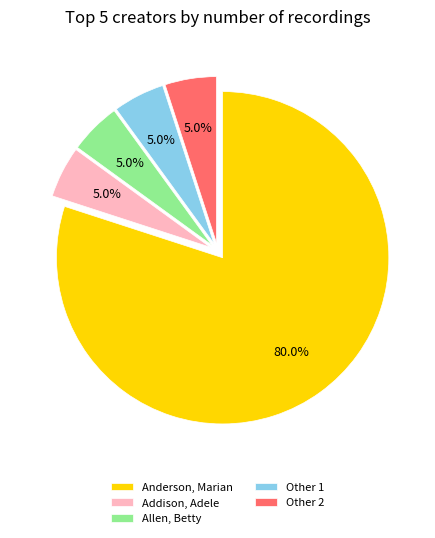

How many segments does this pie chart have?

5